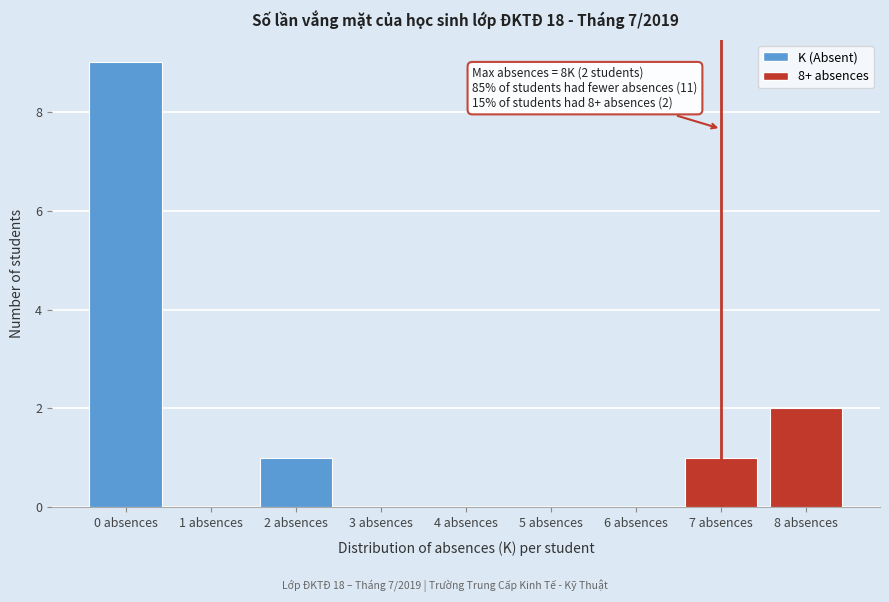

Reading left to right, transcribe all the data shown in this chart.

0 absences=9	1 absences=0	2 absences=1	3 absences=0	4 absences=0	5 absences=0	6 absences=0	7 absences=1	8 absences=2